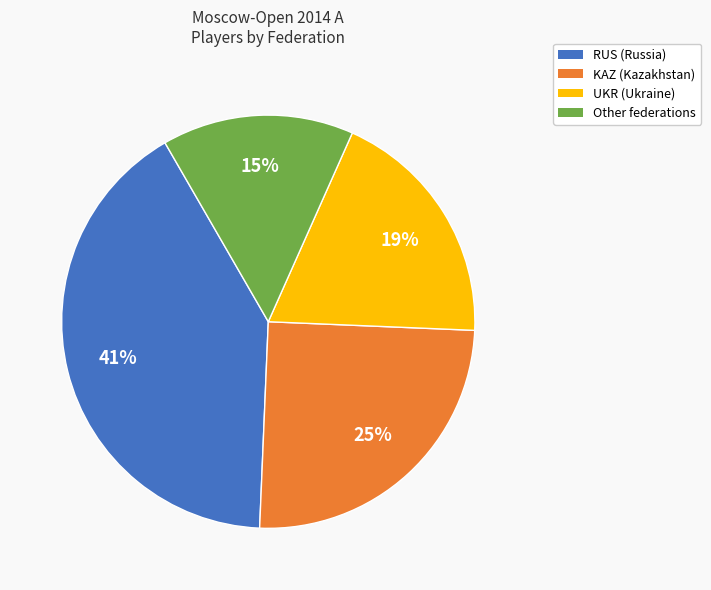

Does UKR account for over 50% of the chart?

No